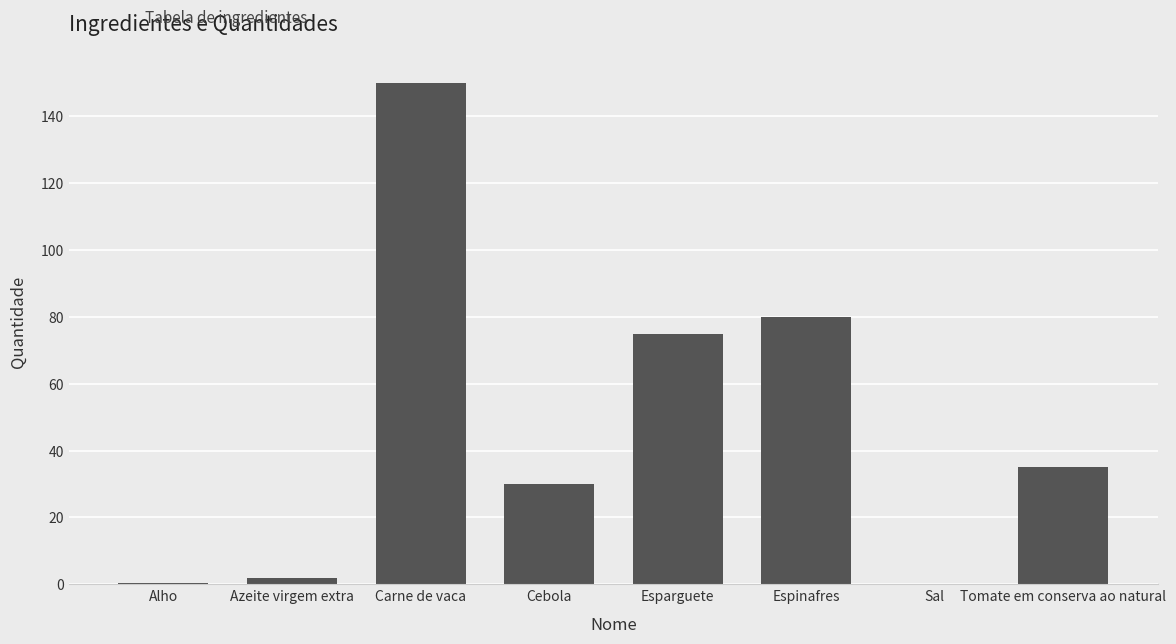

How many data points does each series have?

8